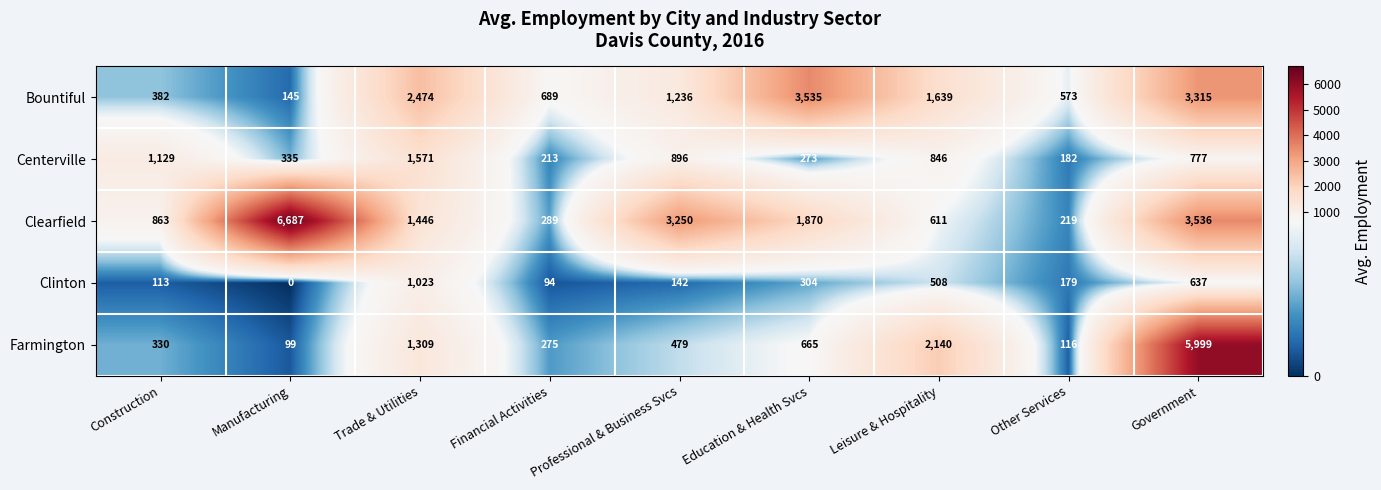

How many positive values does the Clinton series have?

8